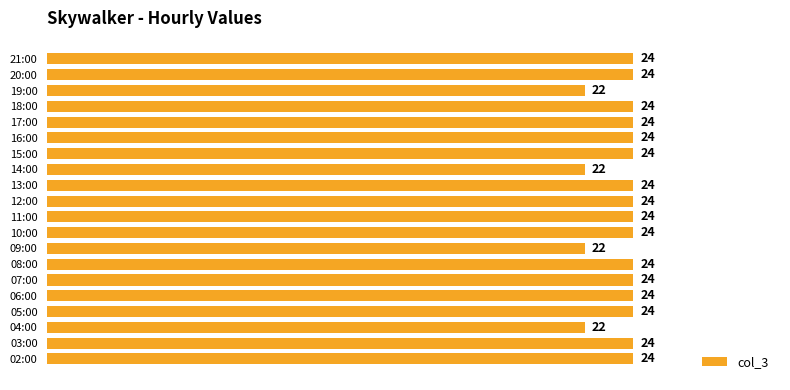

What is the average value?

24